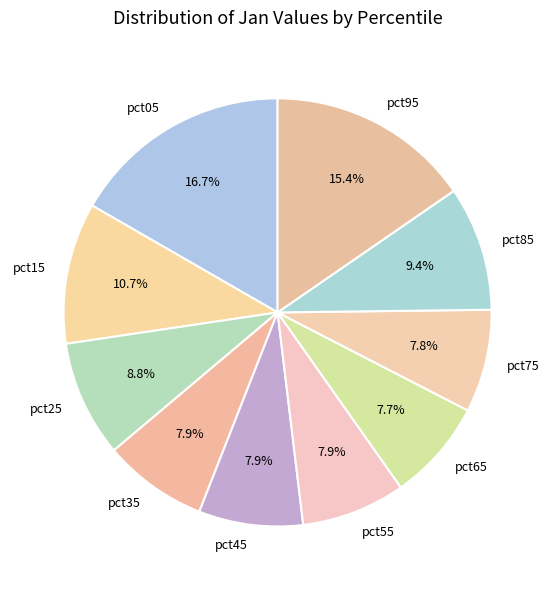

Between pct95 and pct35, which is larger?

pct95